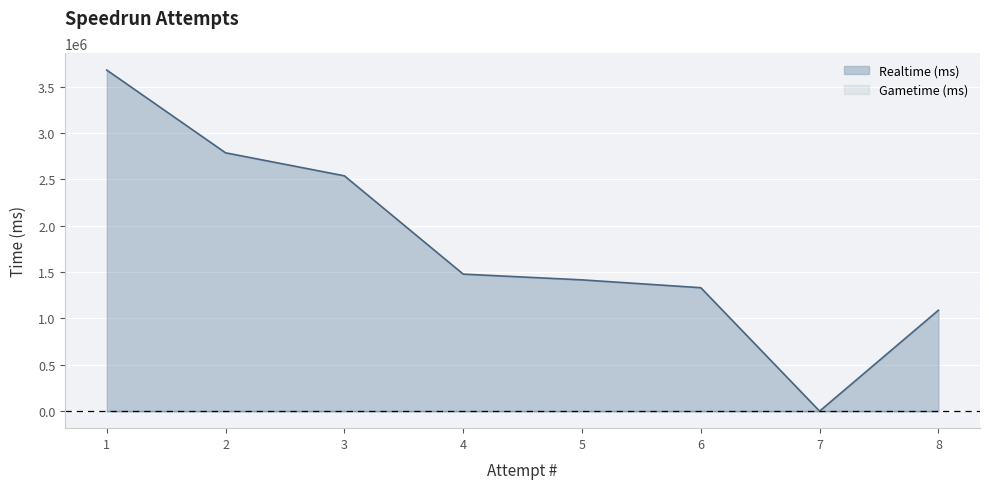

At which label is the value closest to 1840053?

4